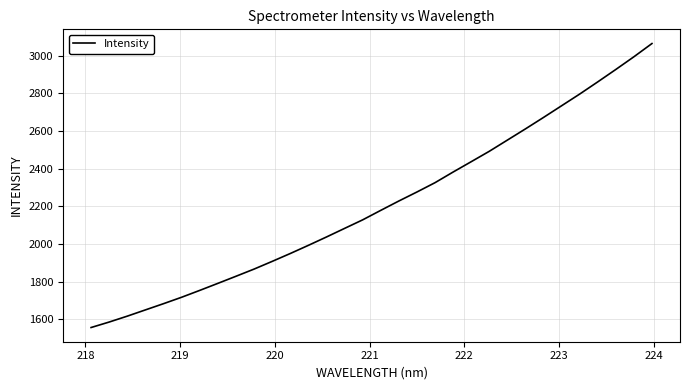

What is the minimum value shown in the chart?

1555.9